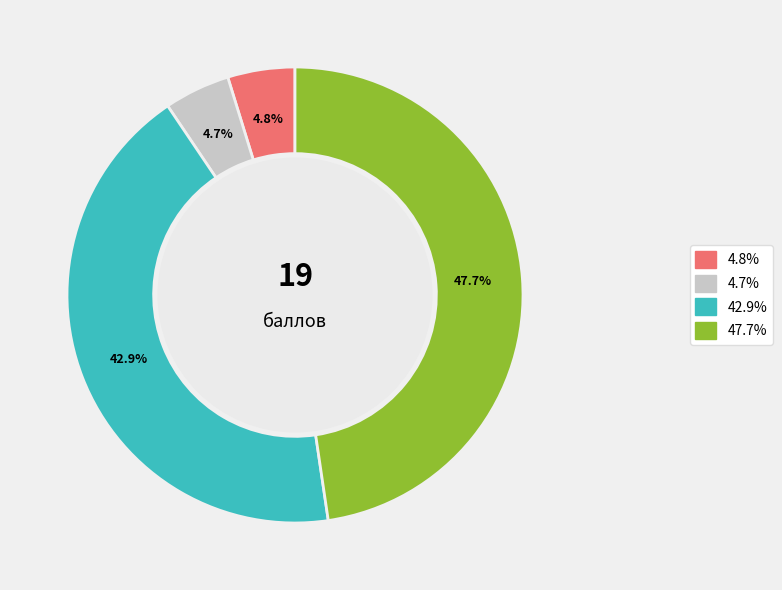

Is there any slice that represents more than half of the pie?

No